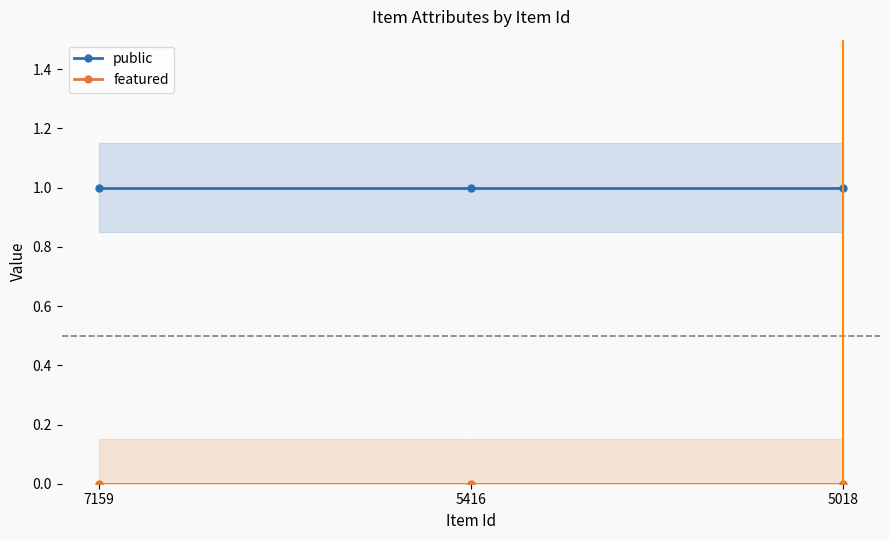

List the series in order of their overall mean, lowest first.

featured, public